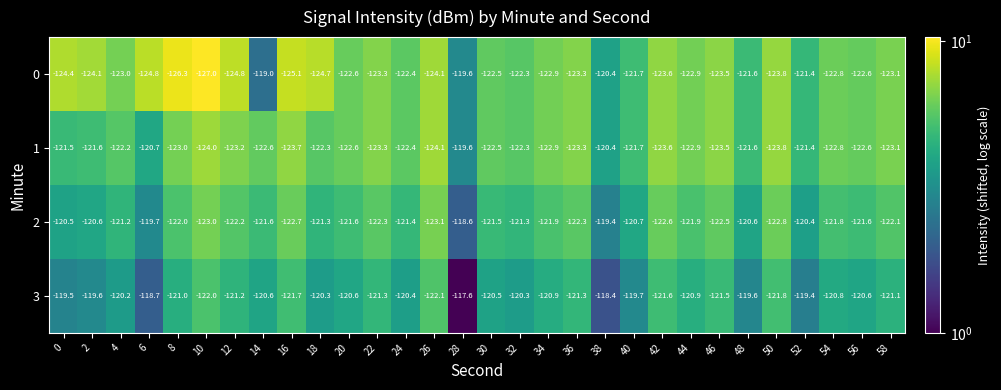

What is the difference between the maximum and minimum values in the 1 series?

4.5